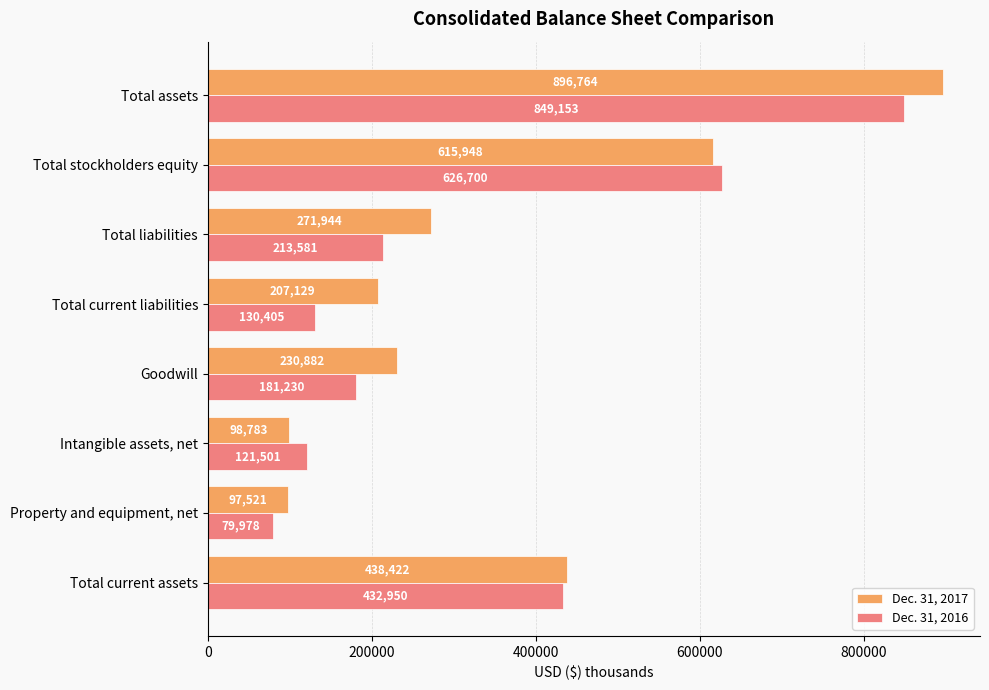

How many distinct data groups are displayed?

2